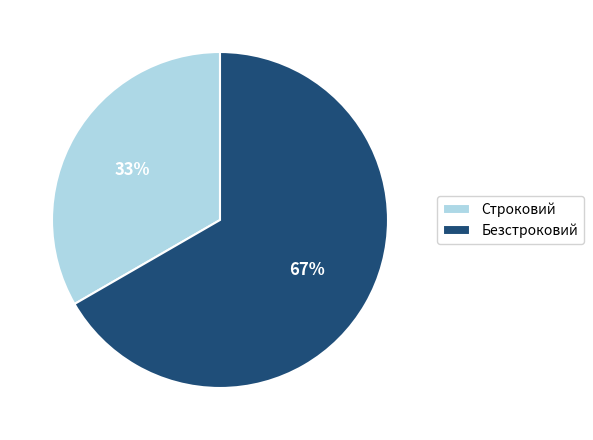

Rank the categories by value from lowest to highest.

Строковий, Безстроковий